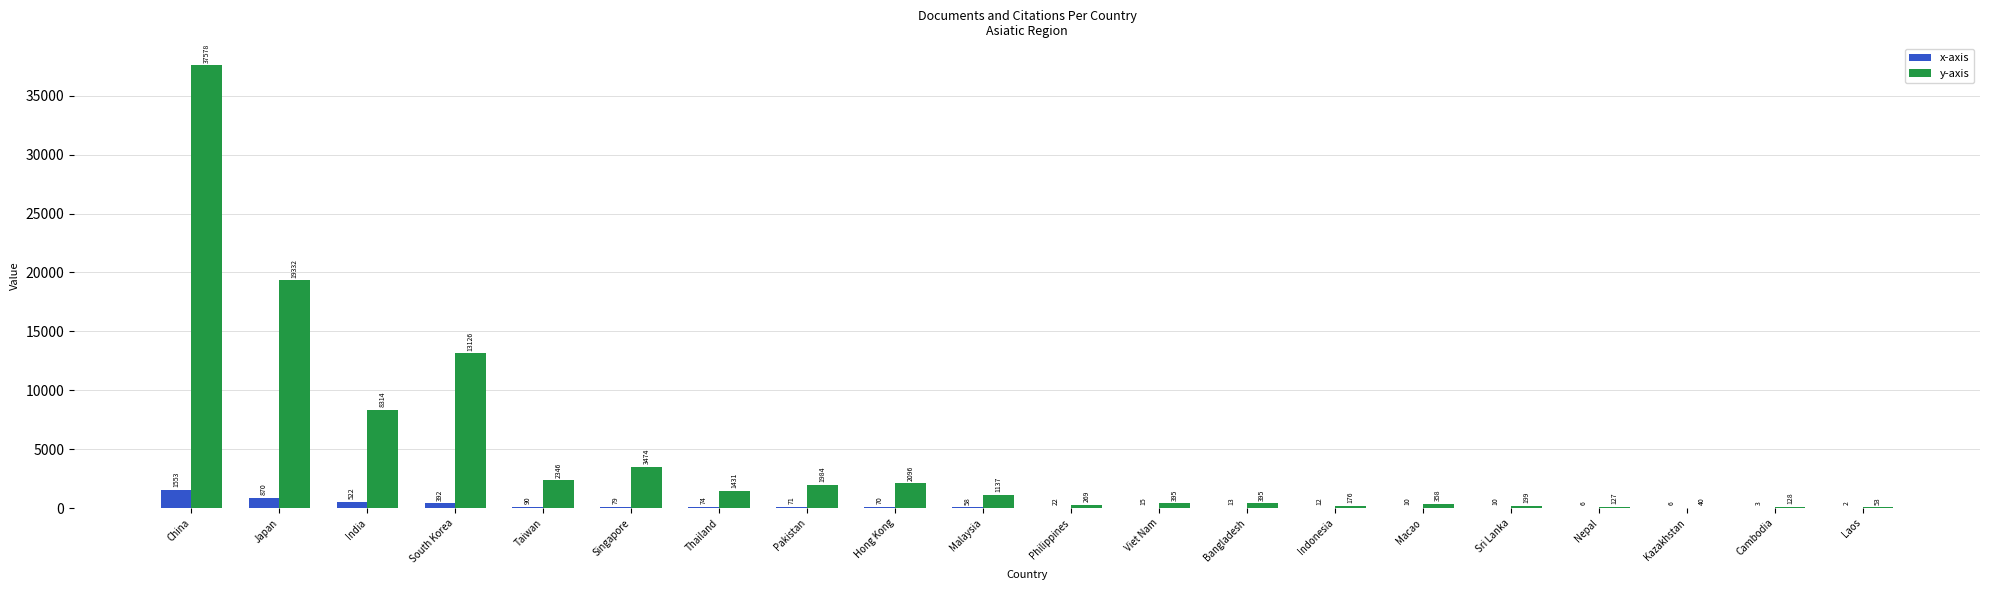

At which label is y-axis closest to 18809?

Japan